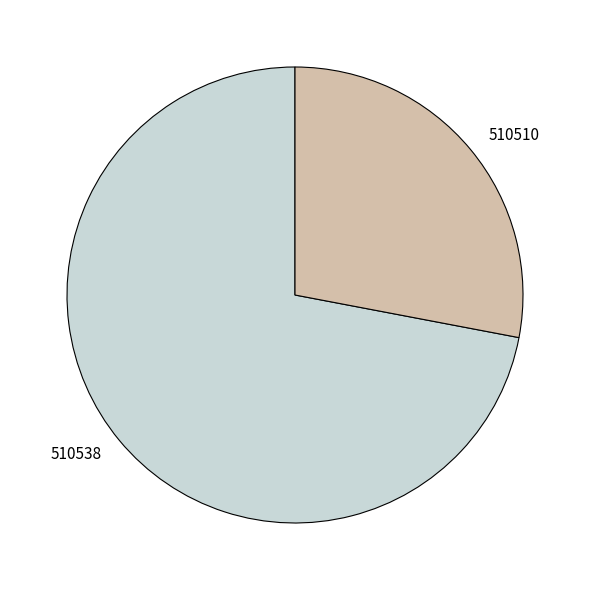

What is the smallest slice in the pie chart?

510510